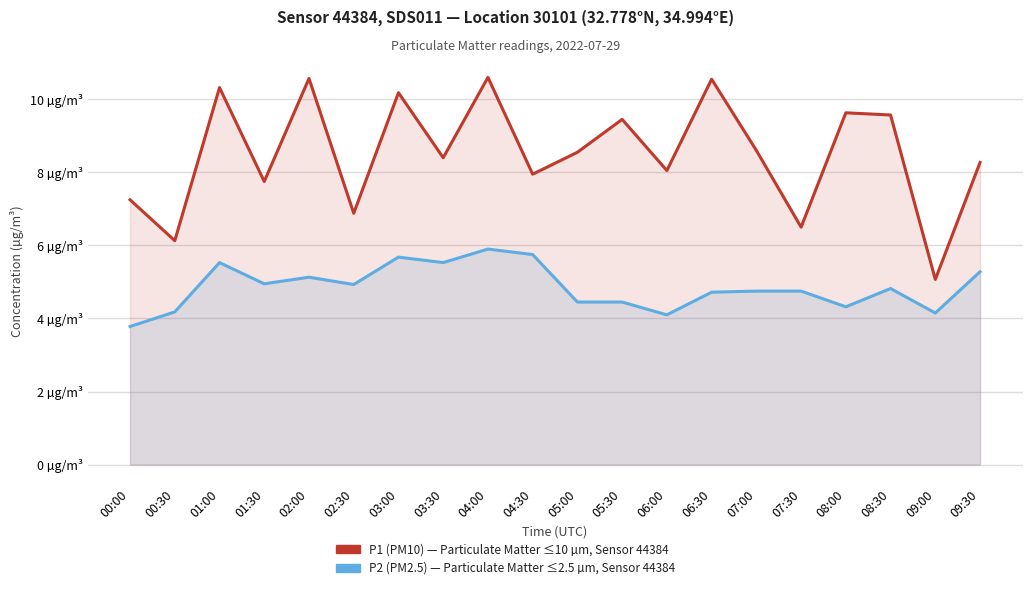

Count the number of data series in this chart.

2